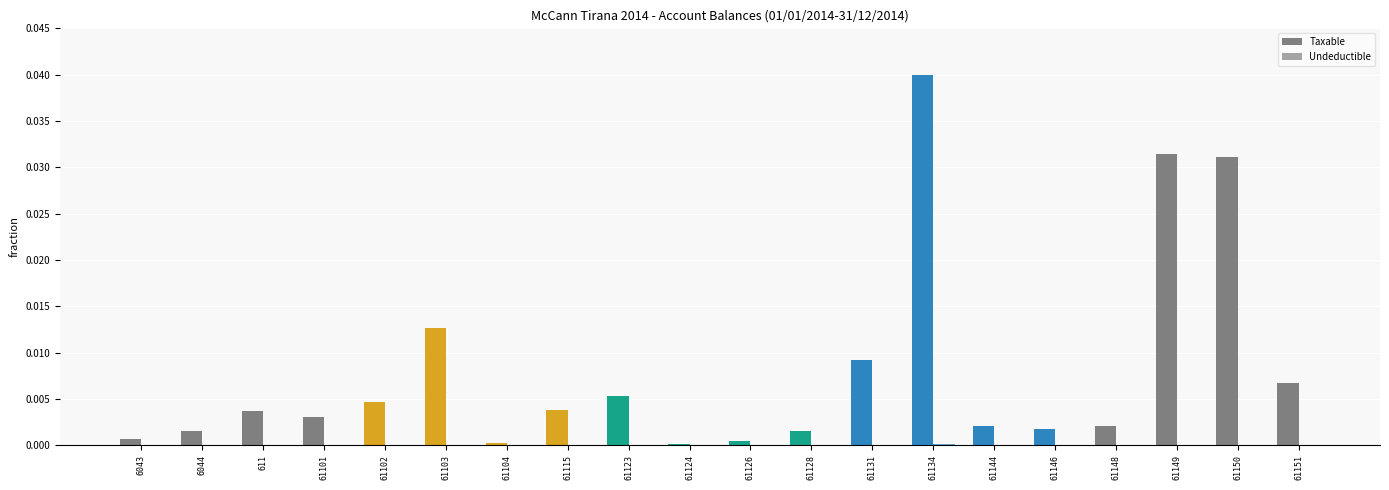

Reading right to left, list all the values displayed in this chart.

Taxable: 61151=0.0	61150=0.0	61149=0.0	61148=0.0	61146=0.0	61144=0.0	61134=0.0	61131=0.0	61128=0.0	61126=0.0	61124=0.0	61123=0.0	61115=0.0	61104=0.0	61103=0.0	61102=0.0	61101=0.0	611=0.0	6044=0.0	6043=0.0
Undeductible: 61151=0.0	61150=0.0	61149=0.0	61148=0.0	61146=0.0	61144=0.0	61134=0.0	61131=0.0	61128=0.0	61126=0.0	61124=0.0	61123=0.0	61115=0.0	61104=0.0	61103=0.0	61102=0.0	61101=0.0	611=0.0	6044=0.0	6043=0.0